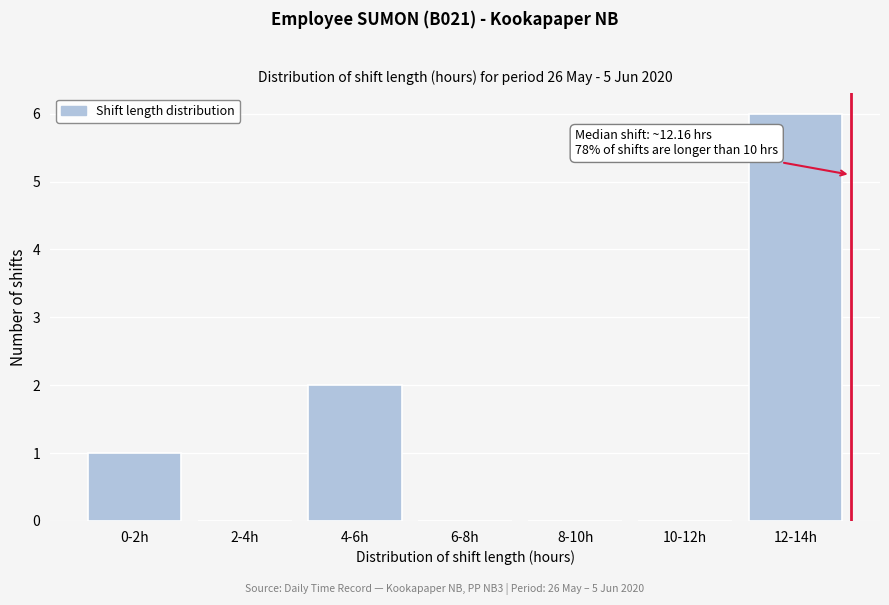

Reading left to right, transcribe all the data shown in this chart.

0-2h=1	2-4h=0	4-6h=2	6-8h=0	8-10h=0	10-12h=0	12-14h=6